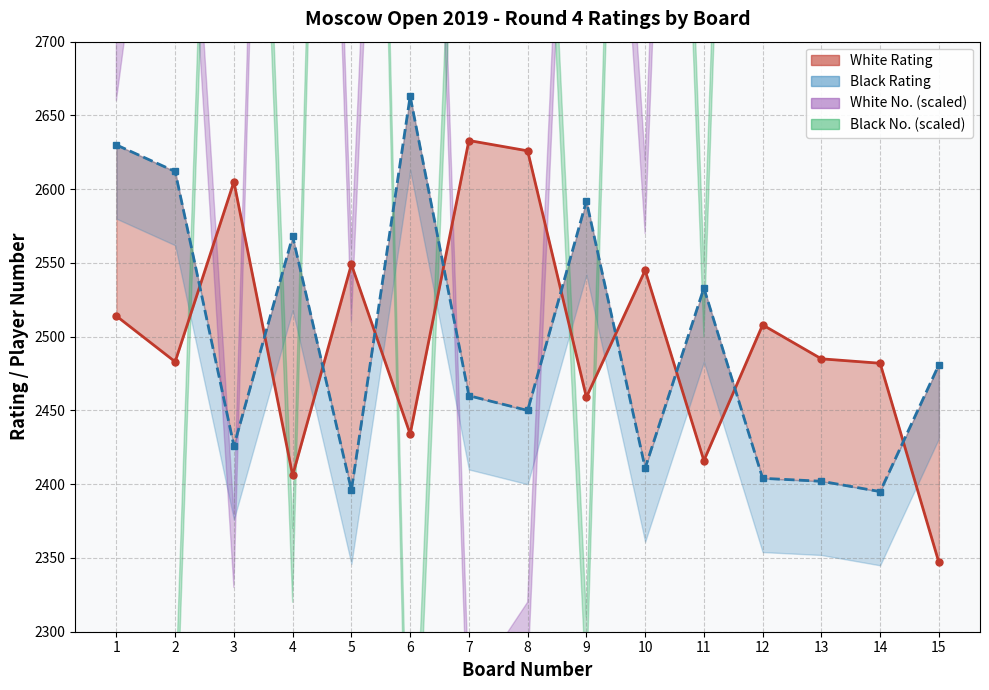

List the labels in order of White Rating value, smallest first.

15, 4, 11, 6, 9, 14, 2, 13, 12, 1, 10, 5, 3, 8, 7